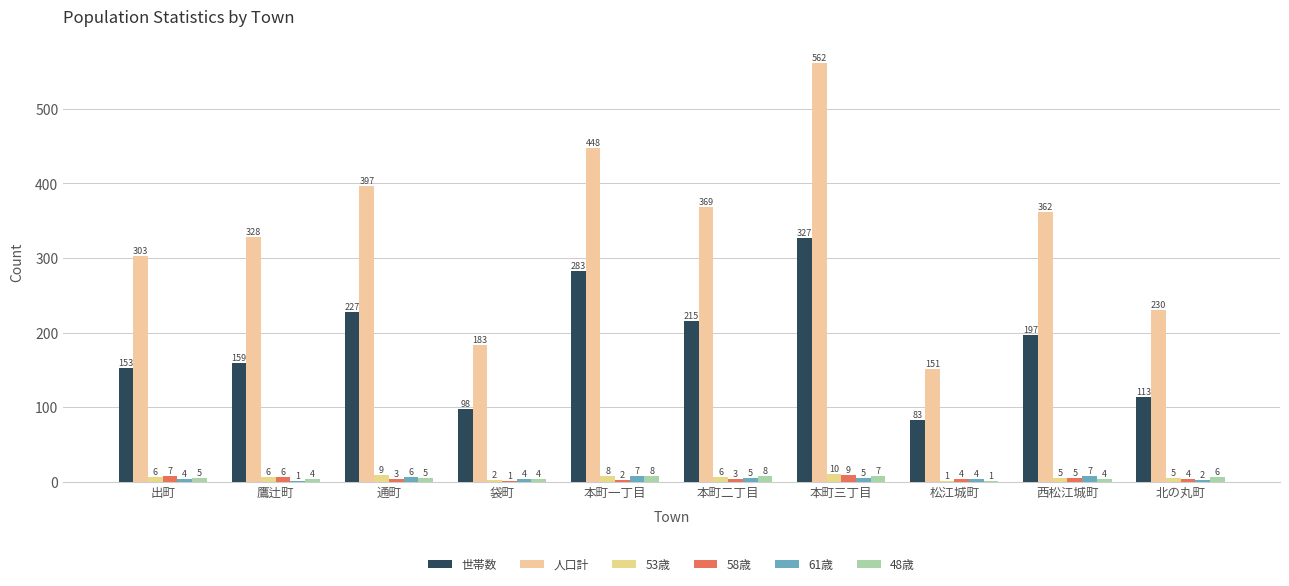

The value of 58歳 at 北の丸町 is 7. True or false?

False